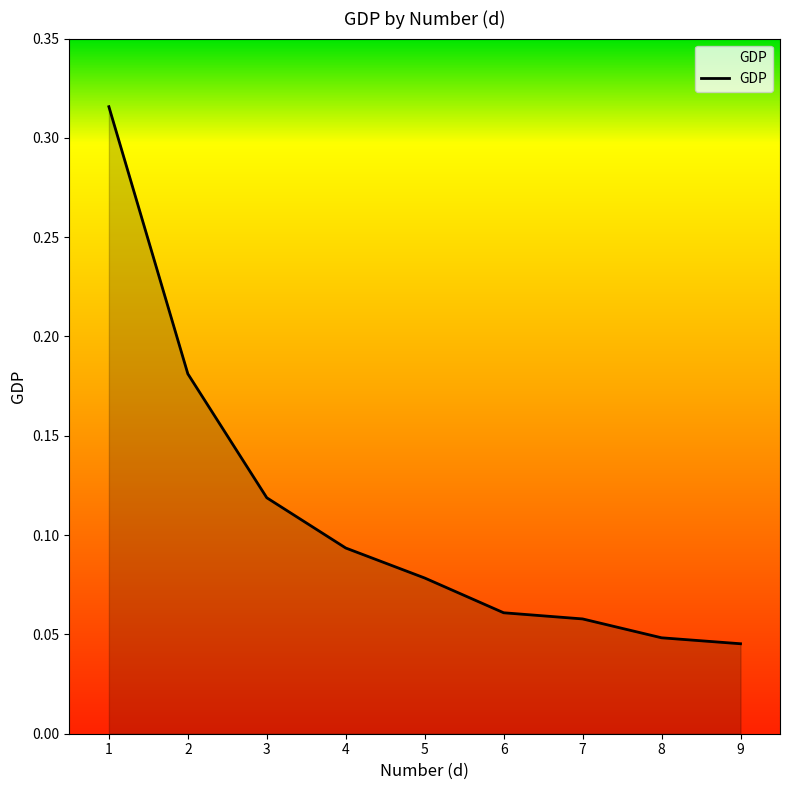

At which category does the chart reach its minimum across all series?

9